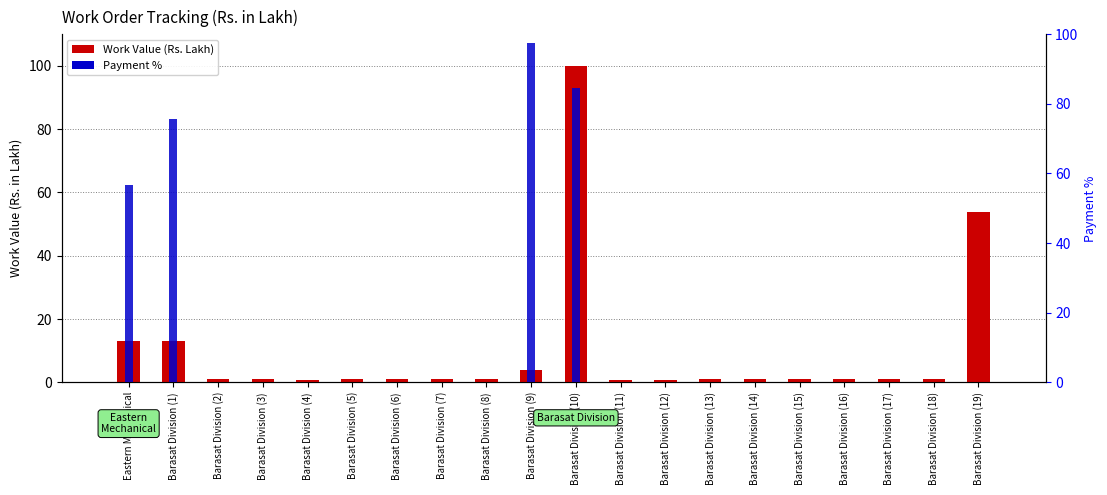

Between Barasat Division (9) and Barasat Division (10), which series saw the biggest shift?

Work Value (Rs. Lakh)